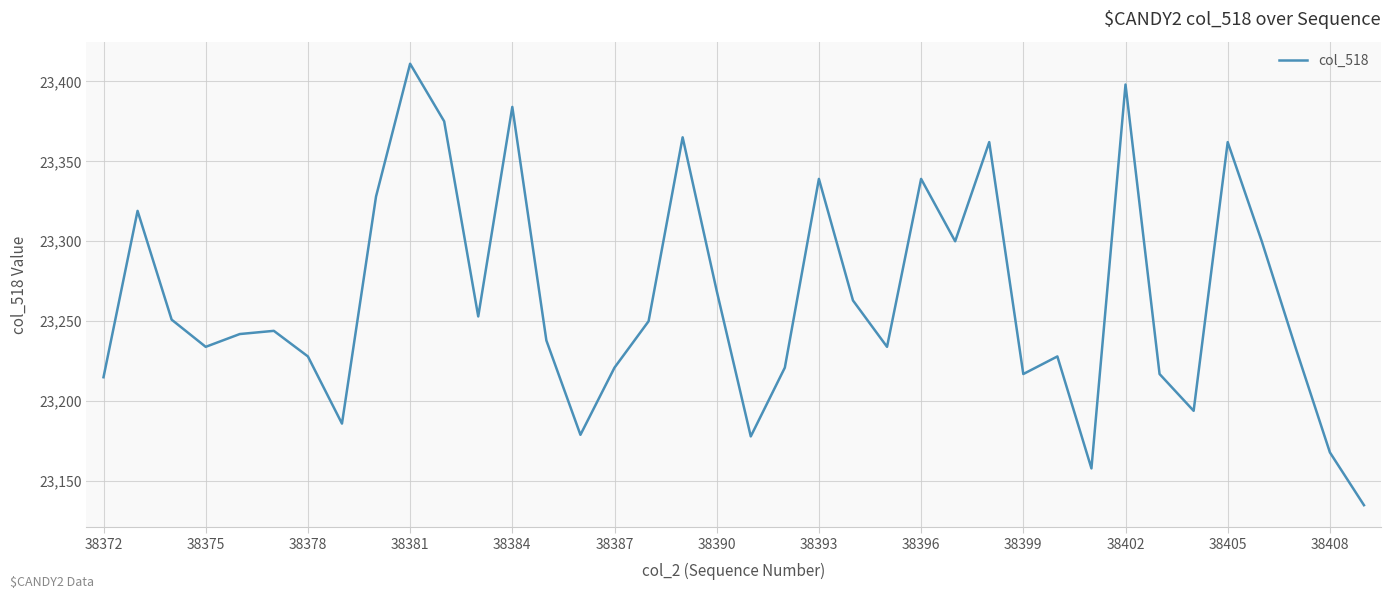

What is the difference between the maximum and minimum values?

276